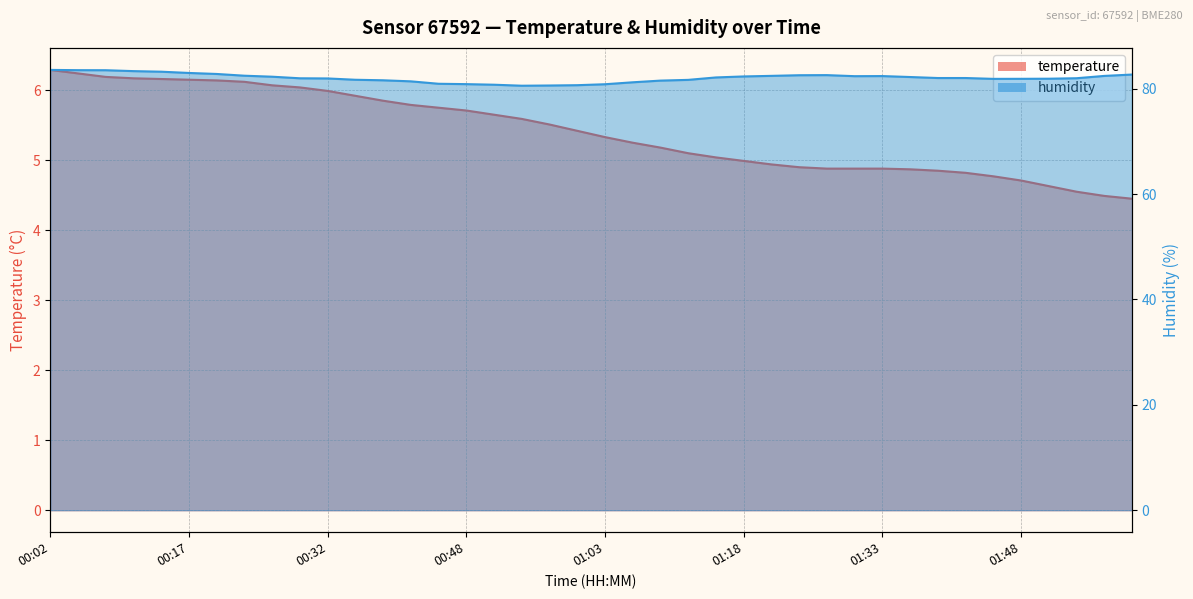

What is the difference between the temperature values at 01:24 and 01:51?

0.3